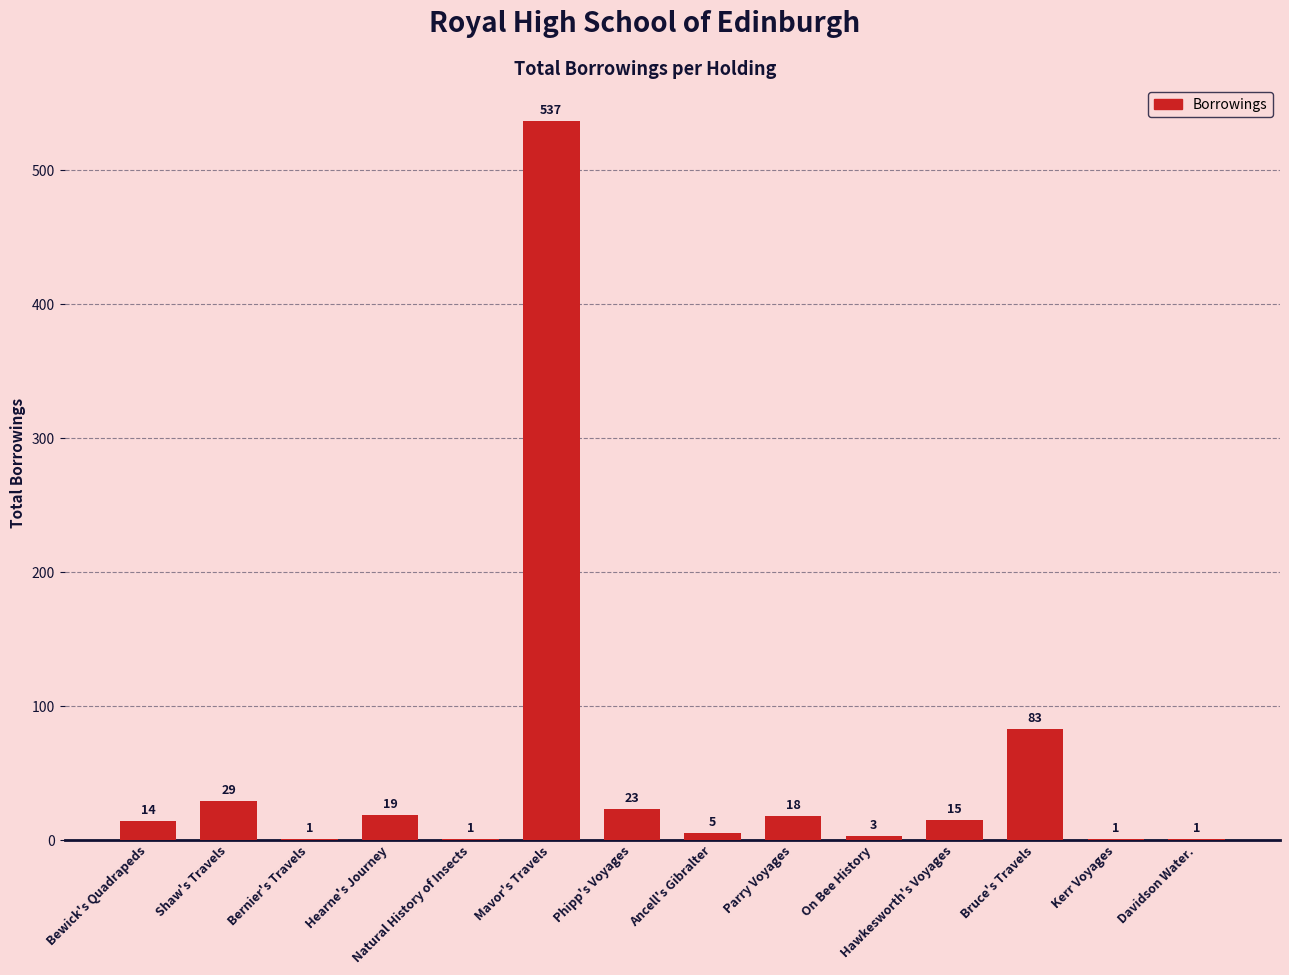

Where does the data first go above 15?

Shaw's Travels